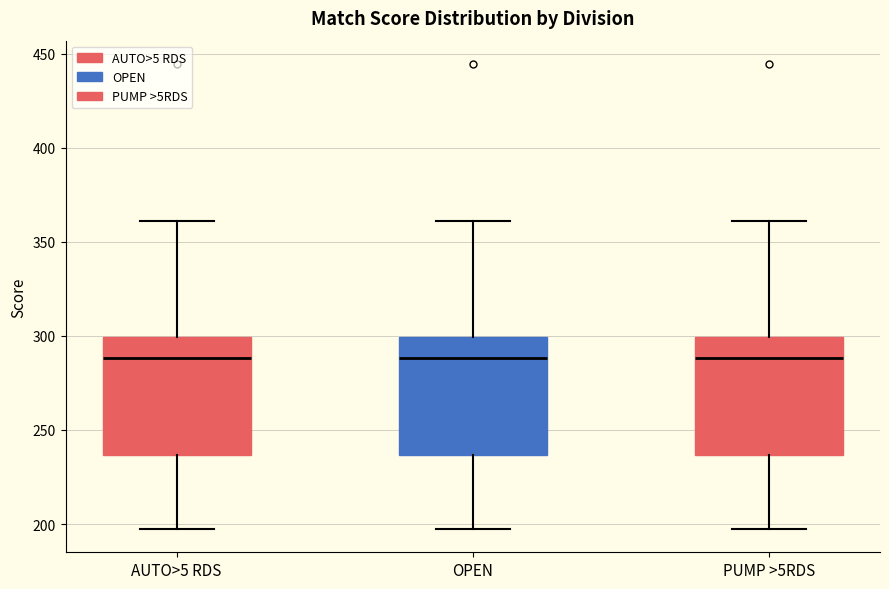

Where is the lower edge of the box for PUMP >5RDS on the y-axis? The values are not printed on the chart, so give them approximately, as read against the axis.

235